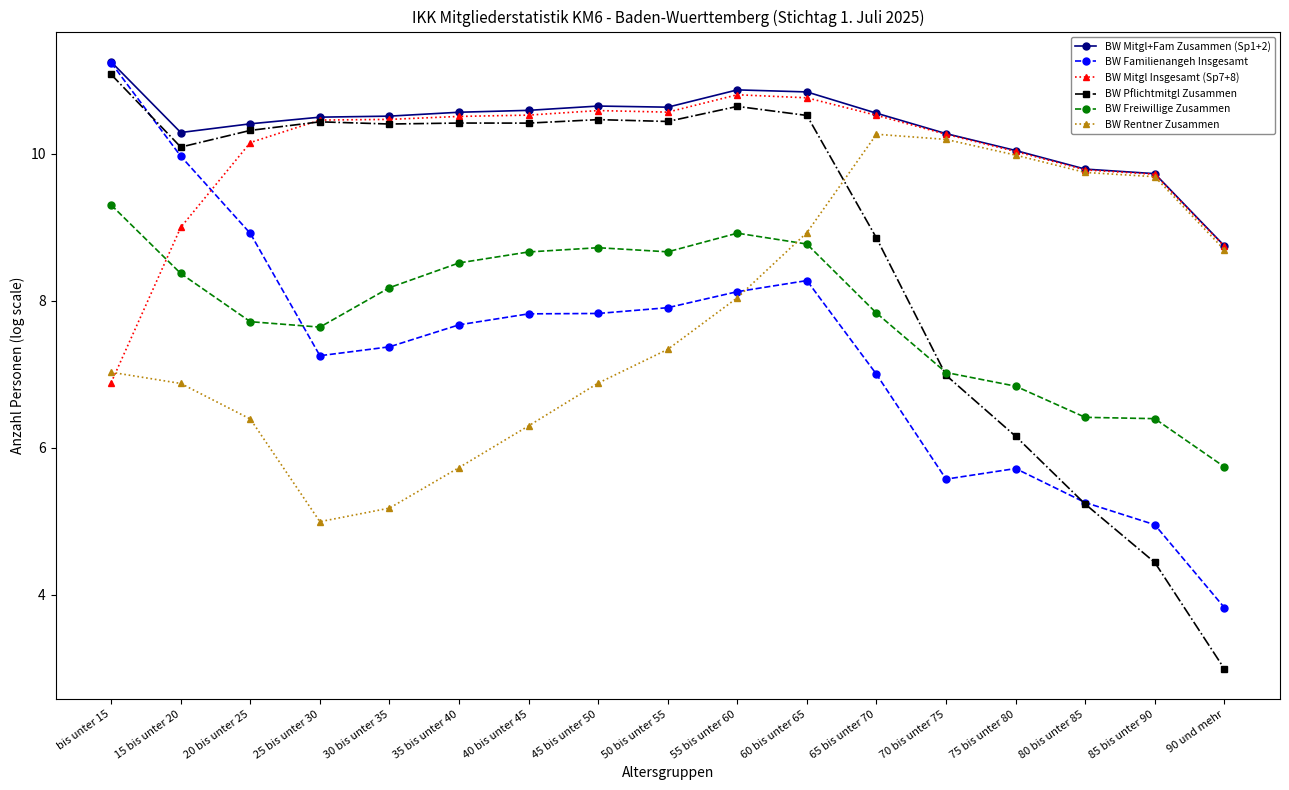

Which category has the highest value in the BW Mitgl+Fam Zusammen (Sp1+2) series?

bis unter 15